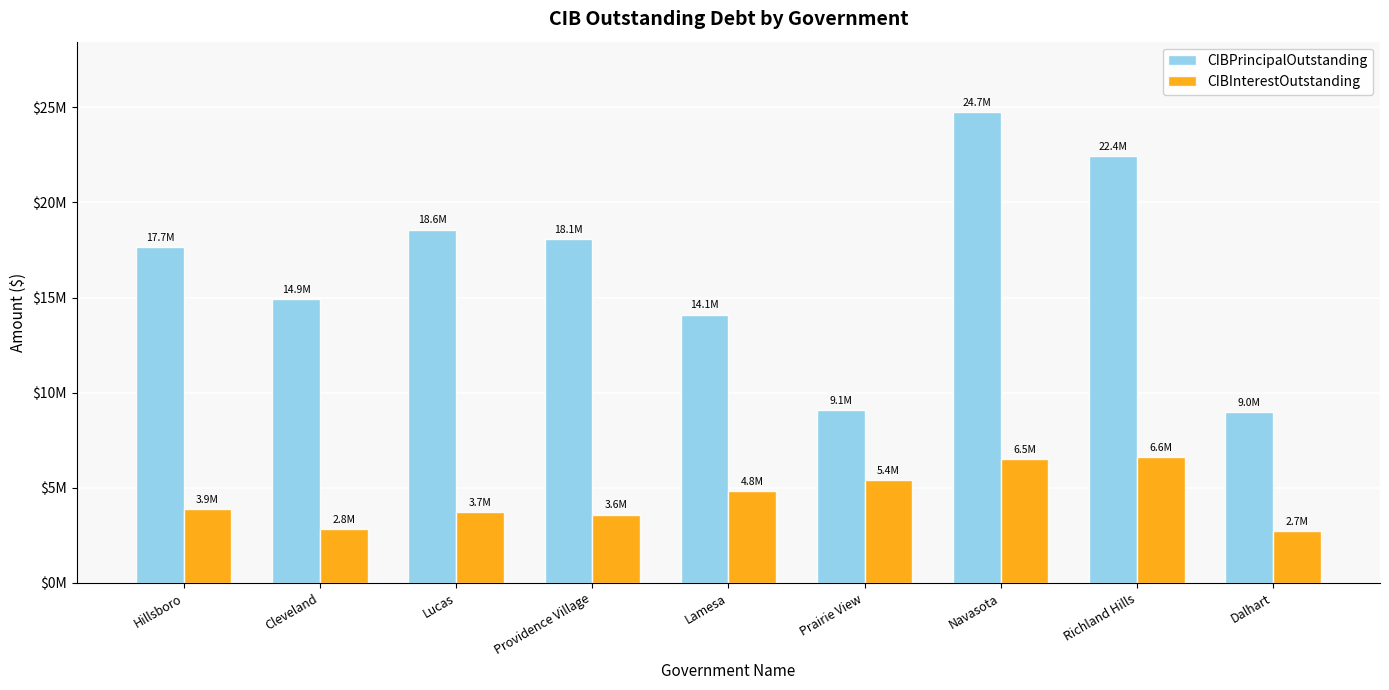

Are the bars horizontal?

No